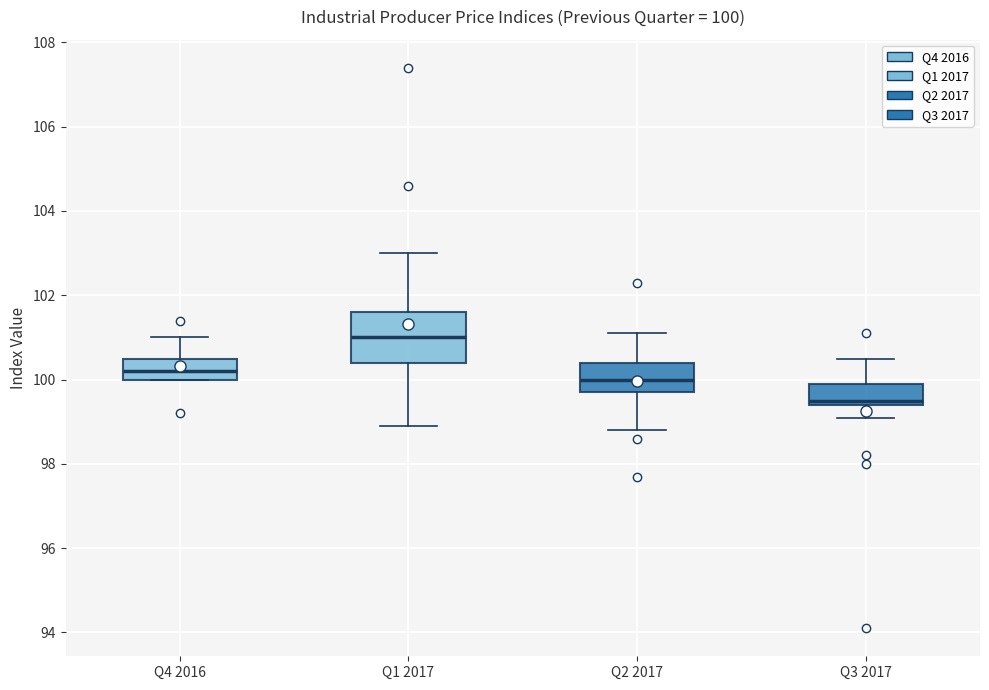

Which box's median line is the highest?

Q1 2017